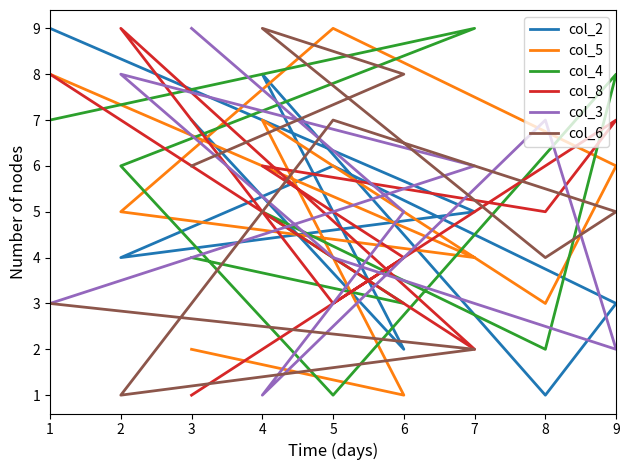

True or false: col_2 has a value of 3 at 4.

False